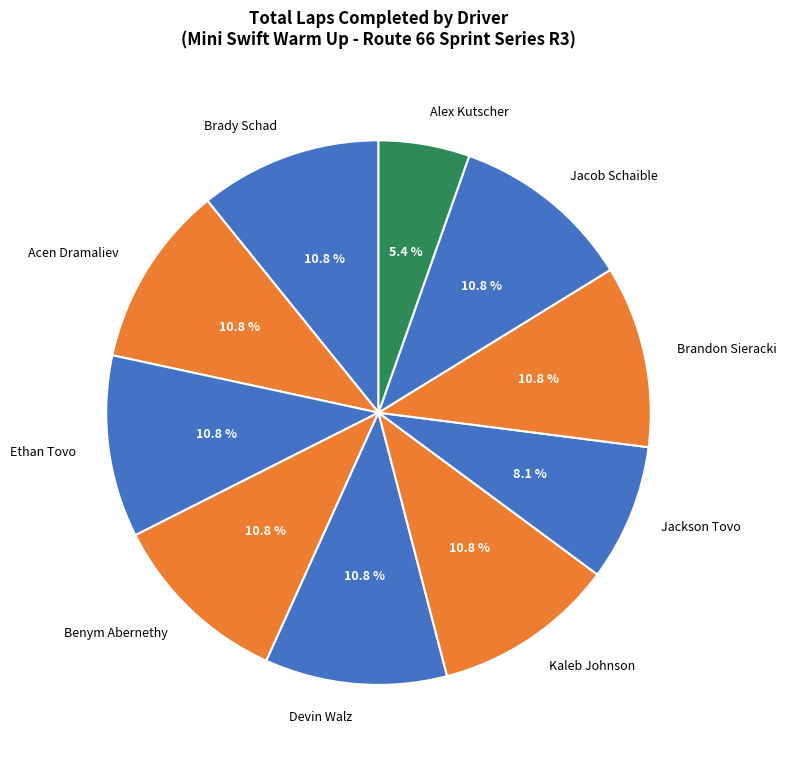

Is Acen Dramaliev the majority of the pie?

No